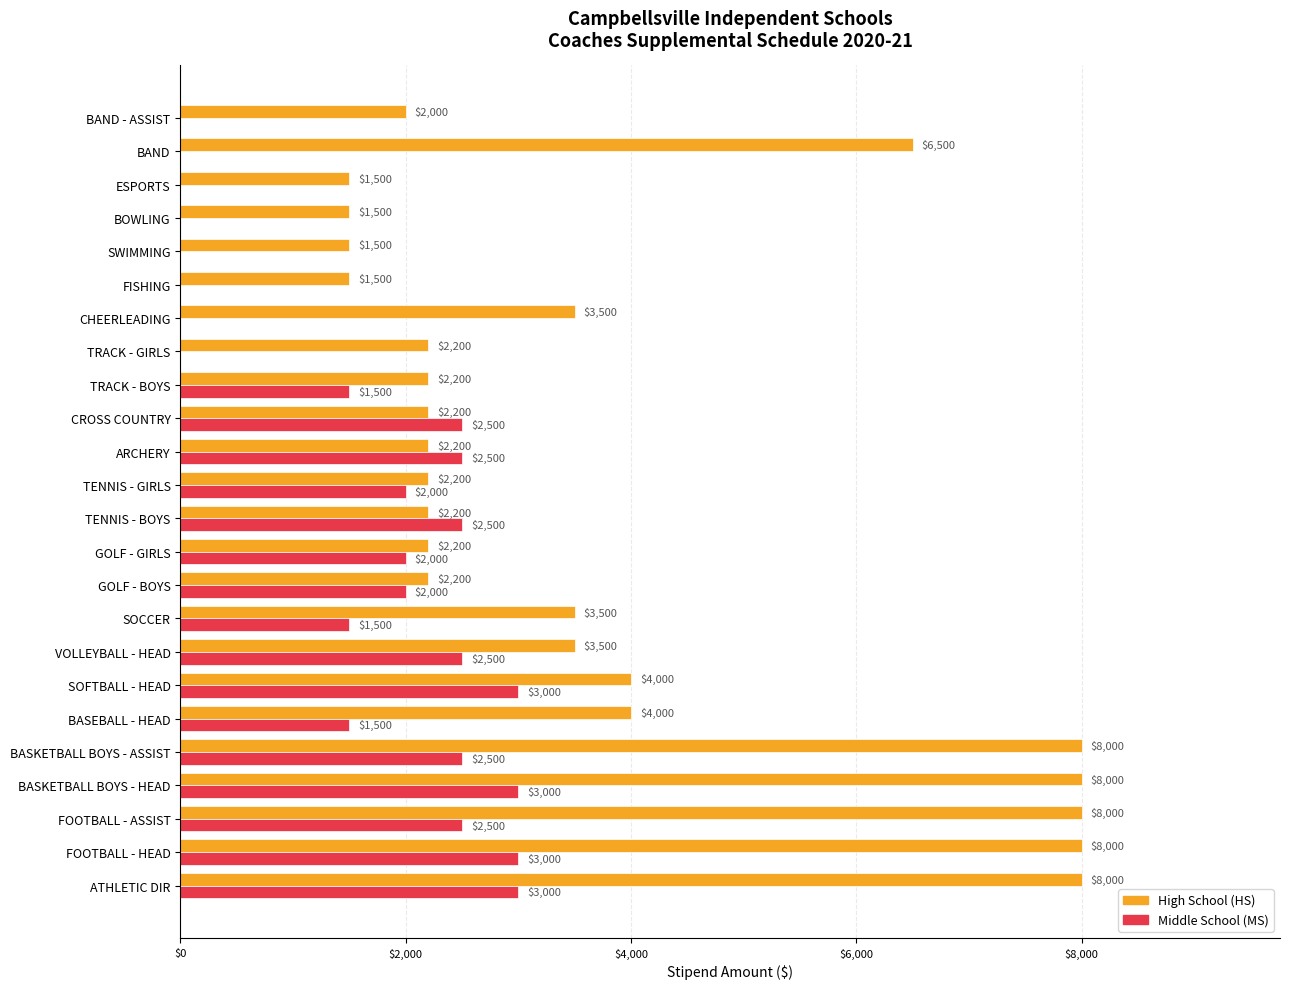

What is the maximum value shown in the chart?

8000